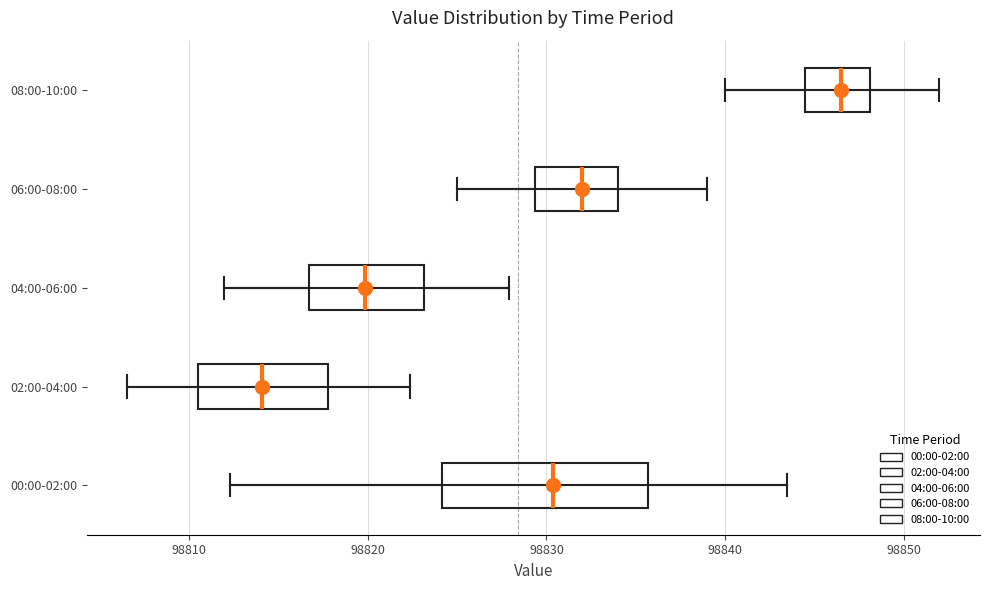

Where does the left whisker of the box for 04:00-06:00 end on the x-axis? The values are not printed on the chart, so give them approximately, as read against the axis.

98812